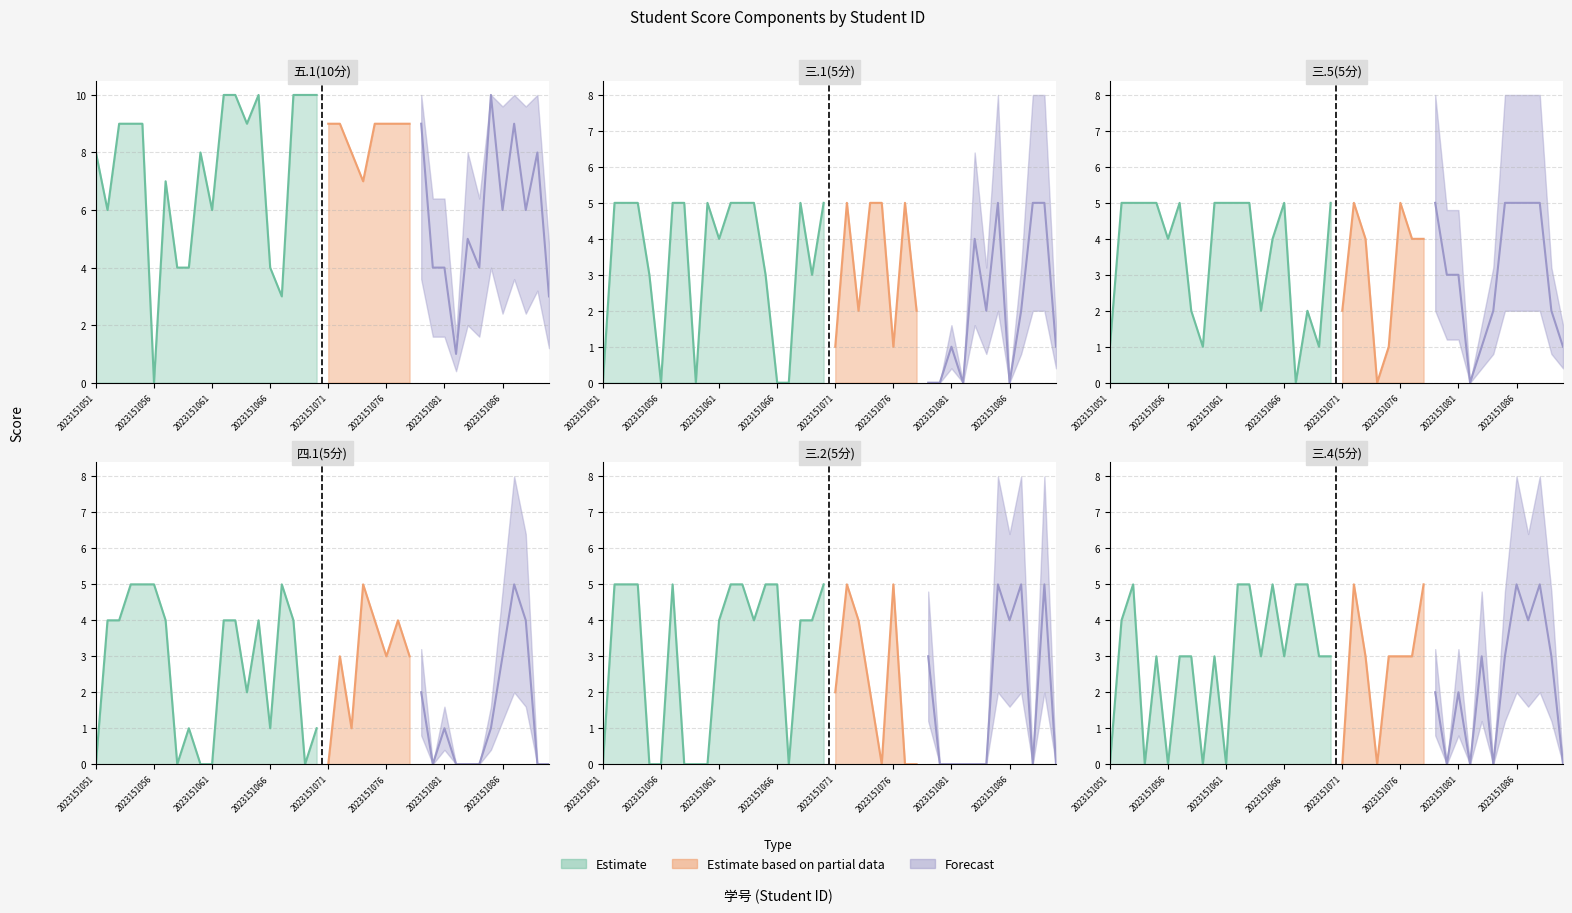

What is the total value across all series at 2023151081?

11